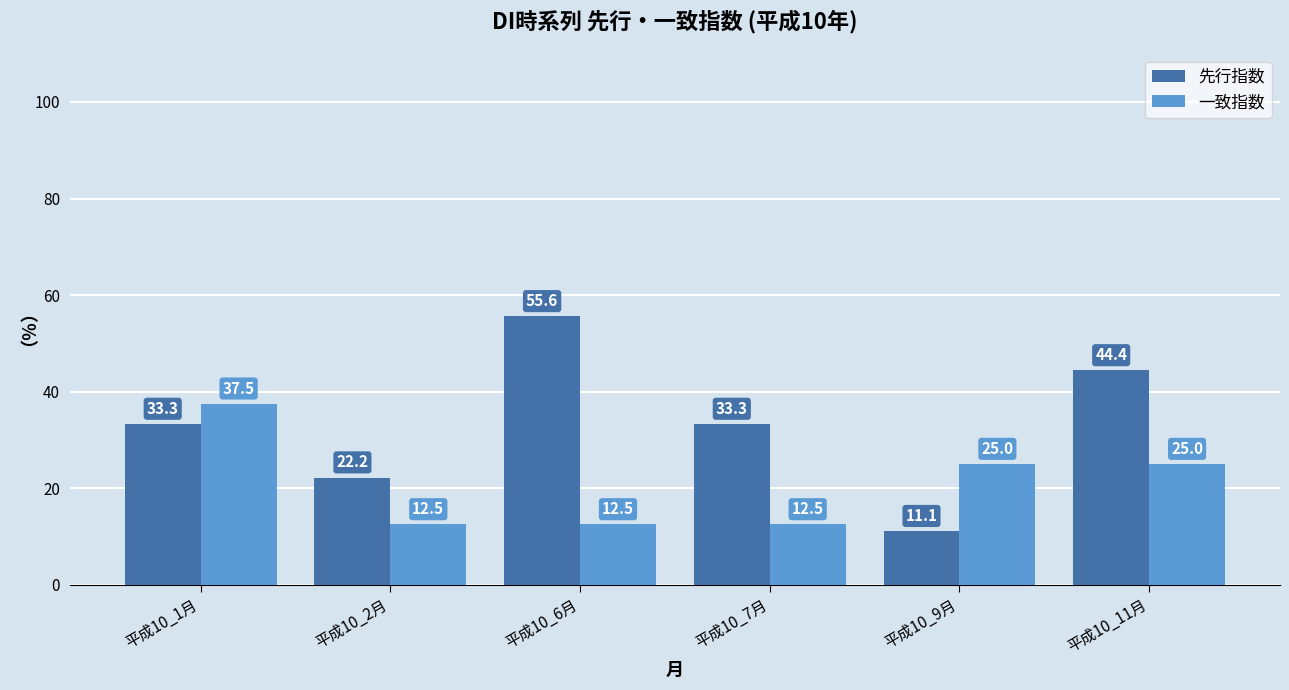

What is the maximum value shown in the chart?

55.6